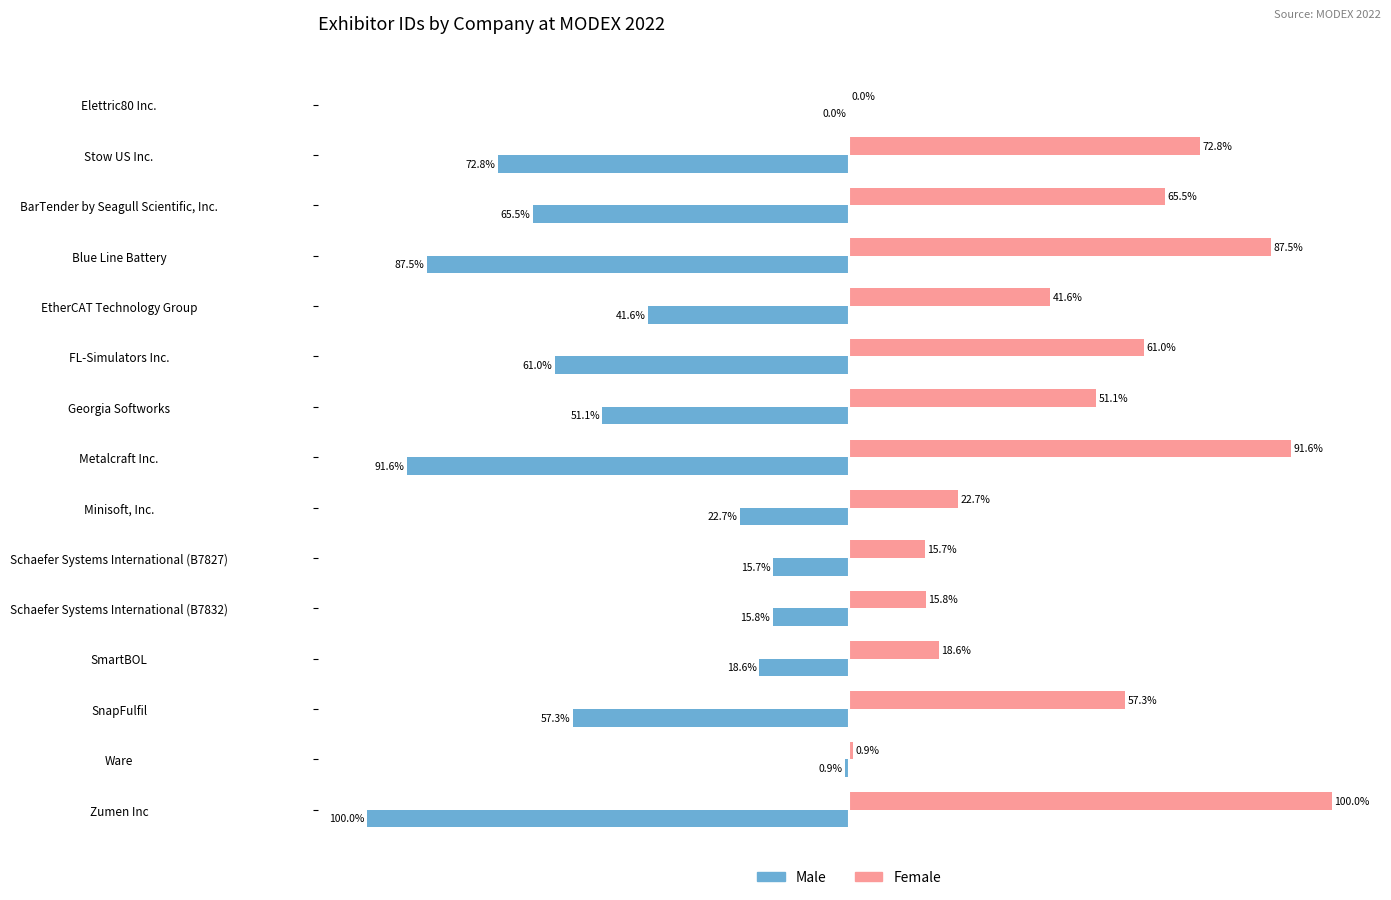

Where is Female nearest to the value 50?

Georgia Softworks